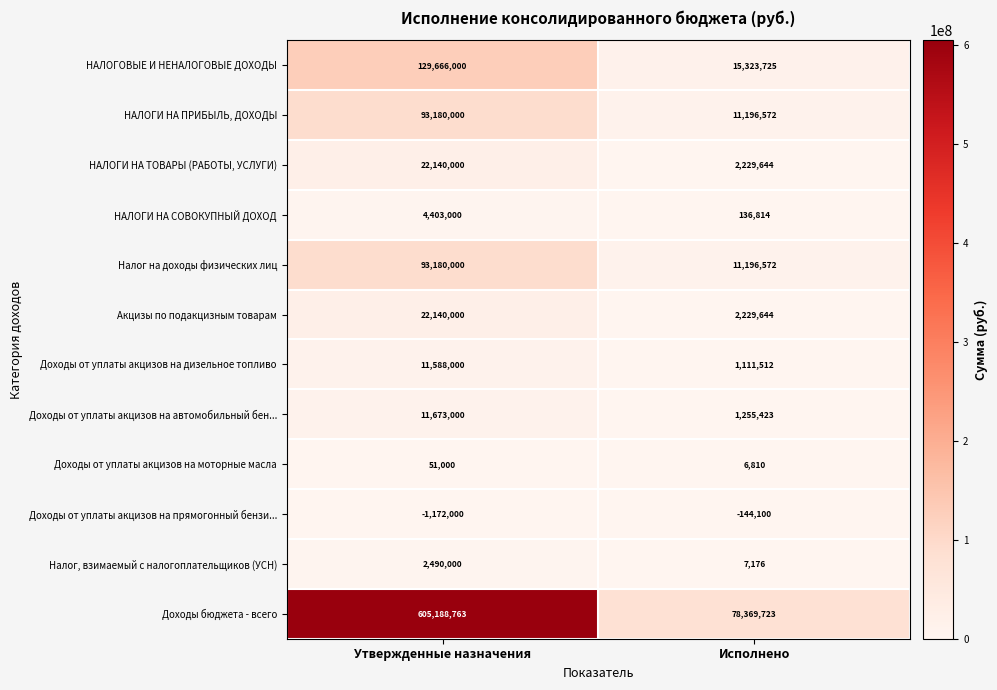

What is the total value across all series at Утвержденные назначения?

994527763